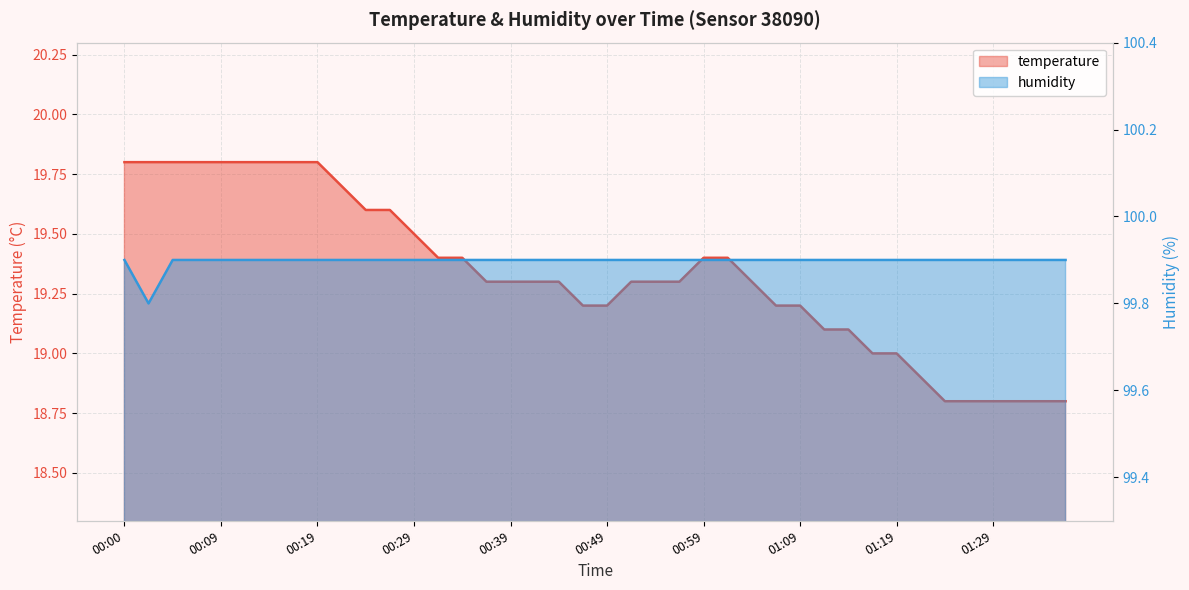

What is the total value across all series at 00:14?

119.7